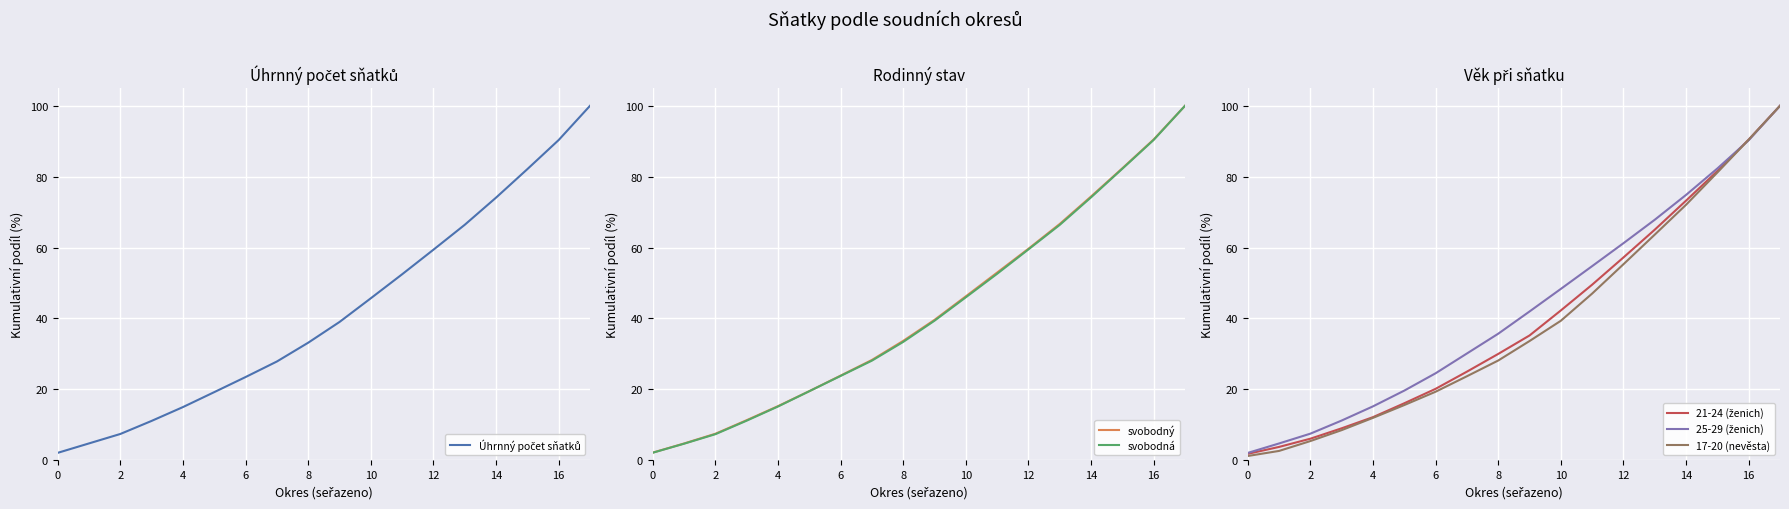

The value of svobodná at 10 is 73.2. True or false?

False